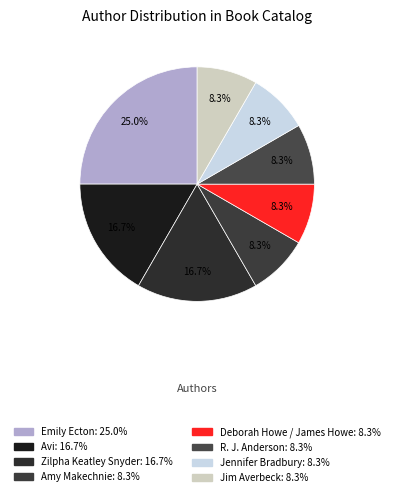

How many slices are in this pie chart?

8